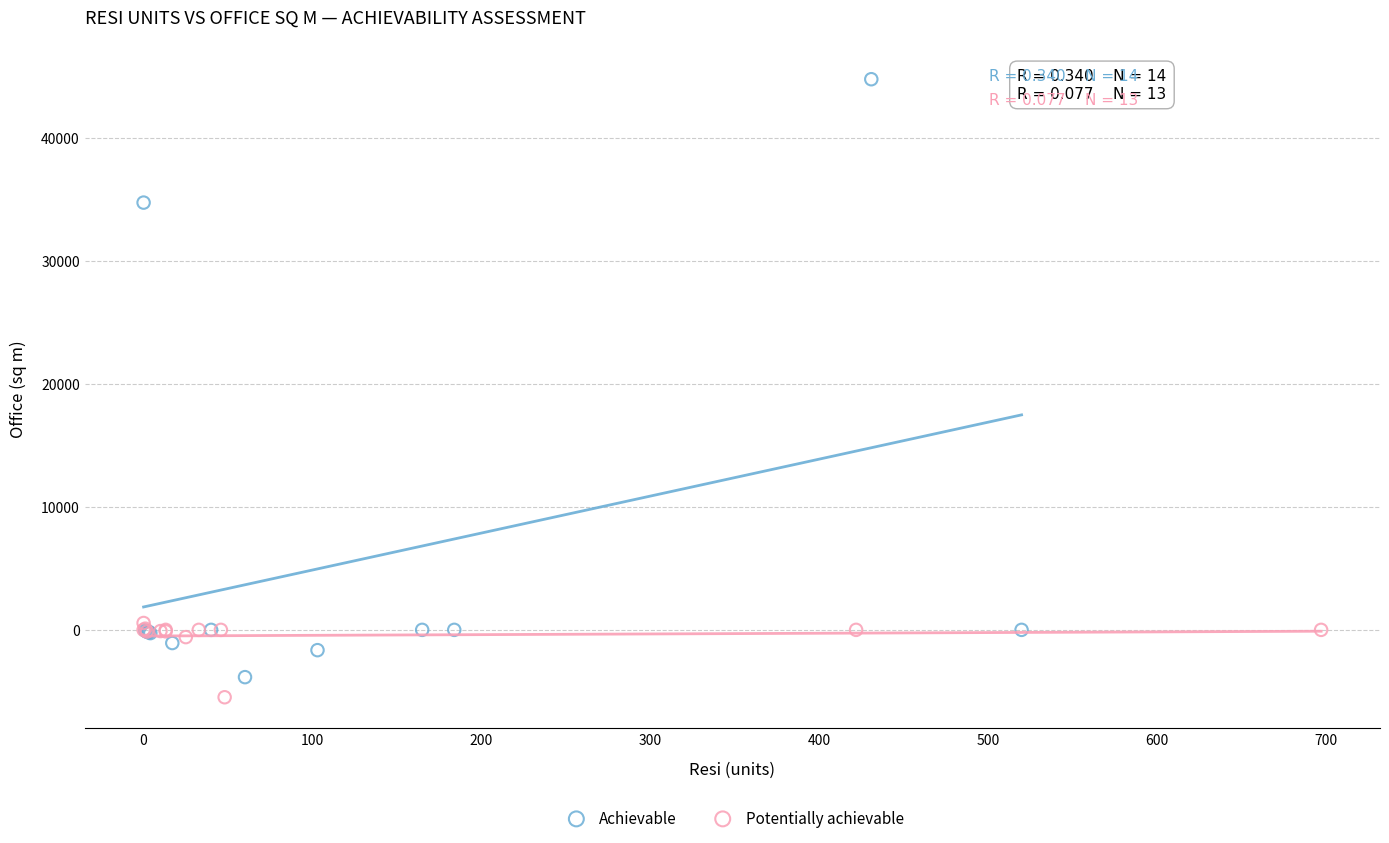

Which series has the largest Y range (max minus min)?

Achievable